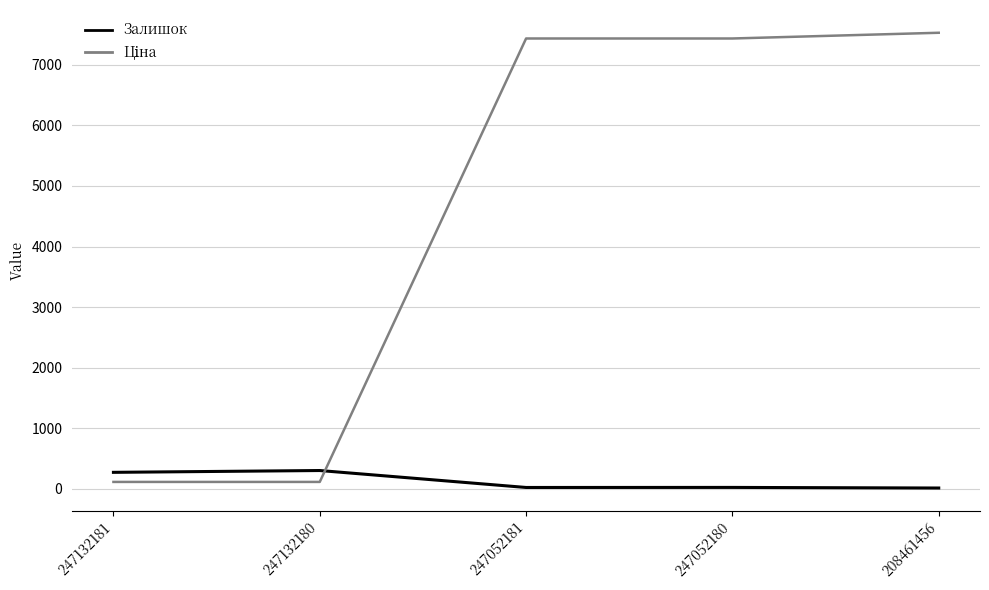

What is the difference between the maximum and minimum values in the Залишок series?

289.0